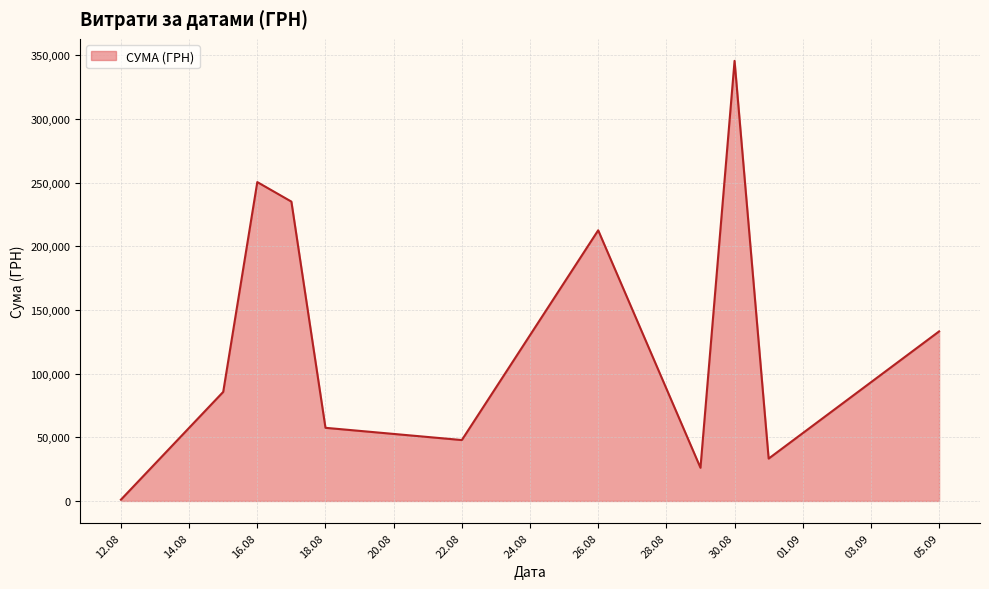

What is the sum of all values?

1428252.1